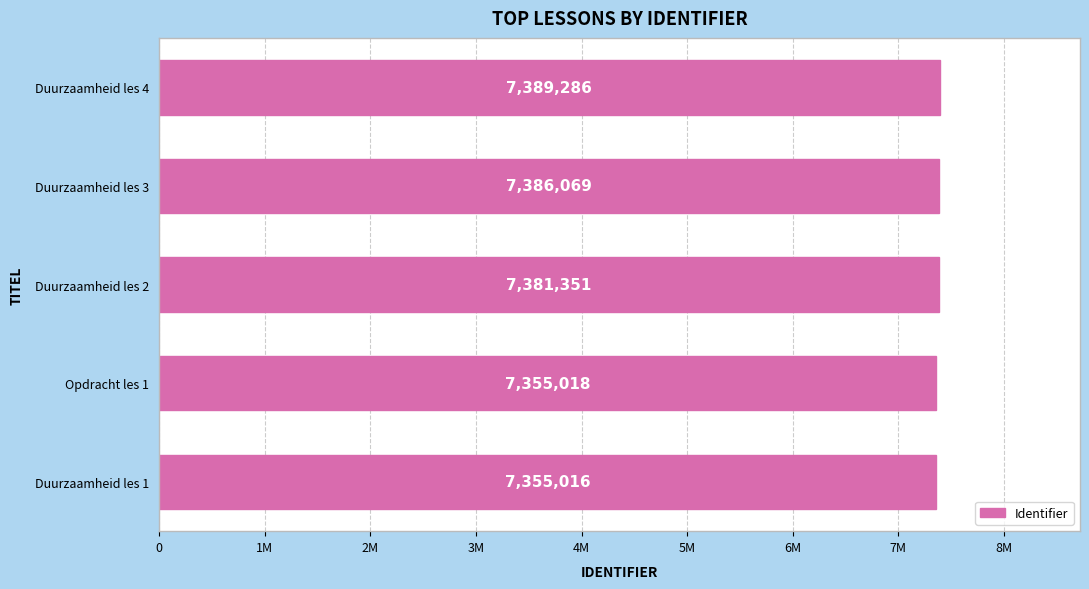

Are the bars grouped side by side (vs. stacked)?

No